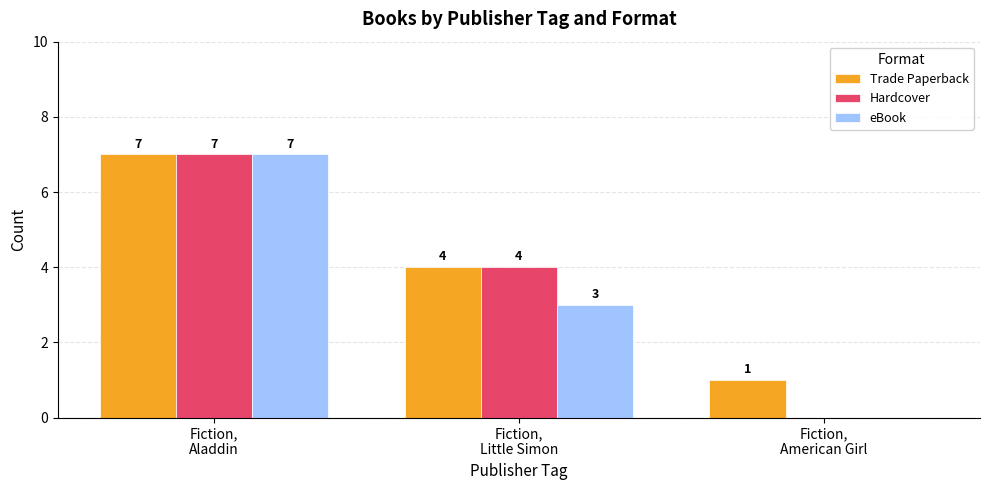

What are all the series names shown in the legend?

Trade Paperback, Hardcover, eBook